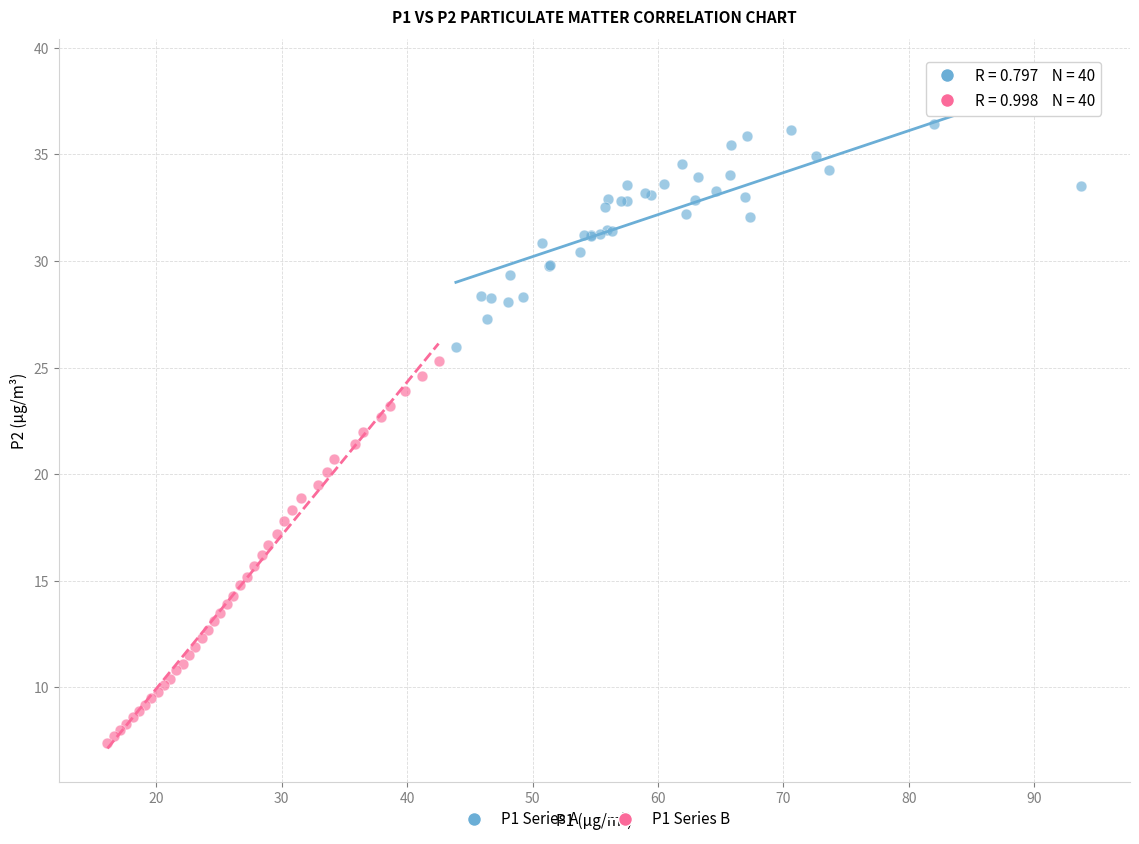

Which series has the widest spread of Y values?

P1 Series B